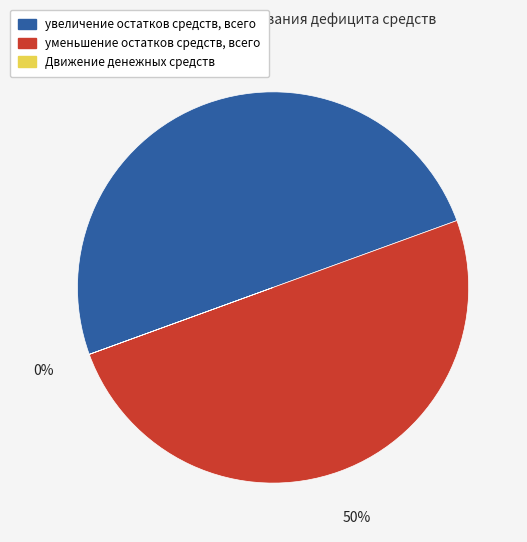

To the nearest percent, what is the combined percentage of увеличение остатков средств, всего and уменьшение остатков средств, всего?

100%